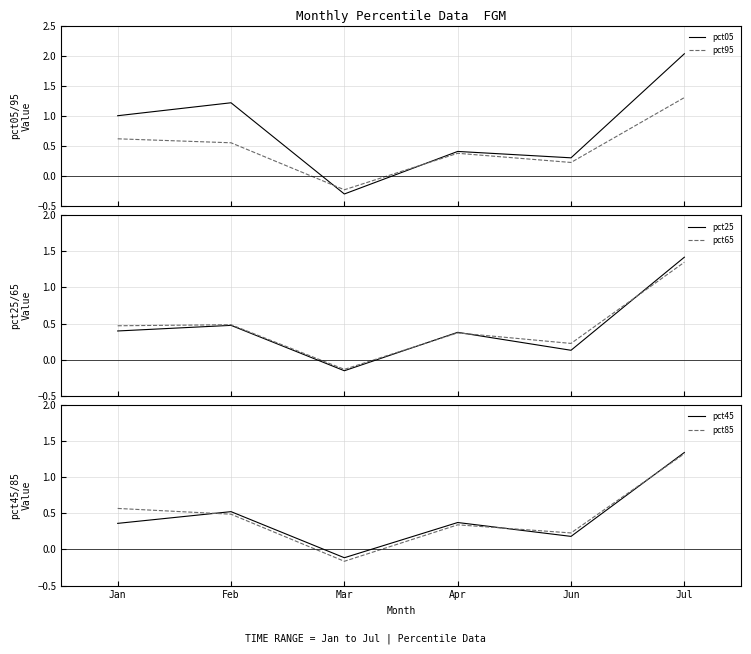

Rank the categories by pct45 value from lowest to highest.

Mar, Jun, Jan, Apr, Feb, Jul